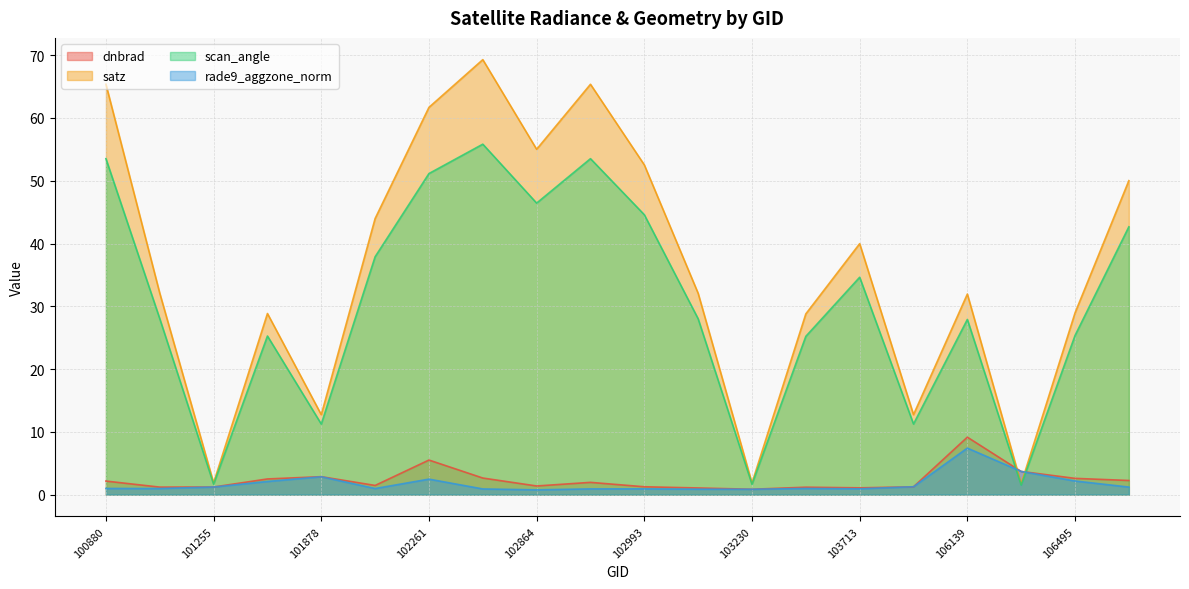

Does the chart have visible grid lines?

Yes